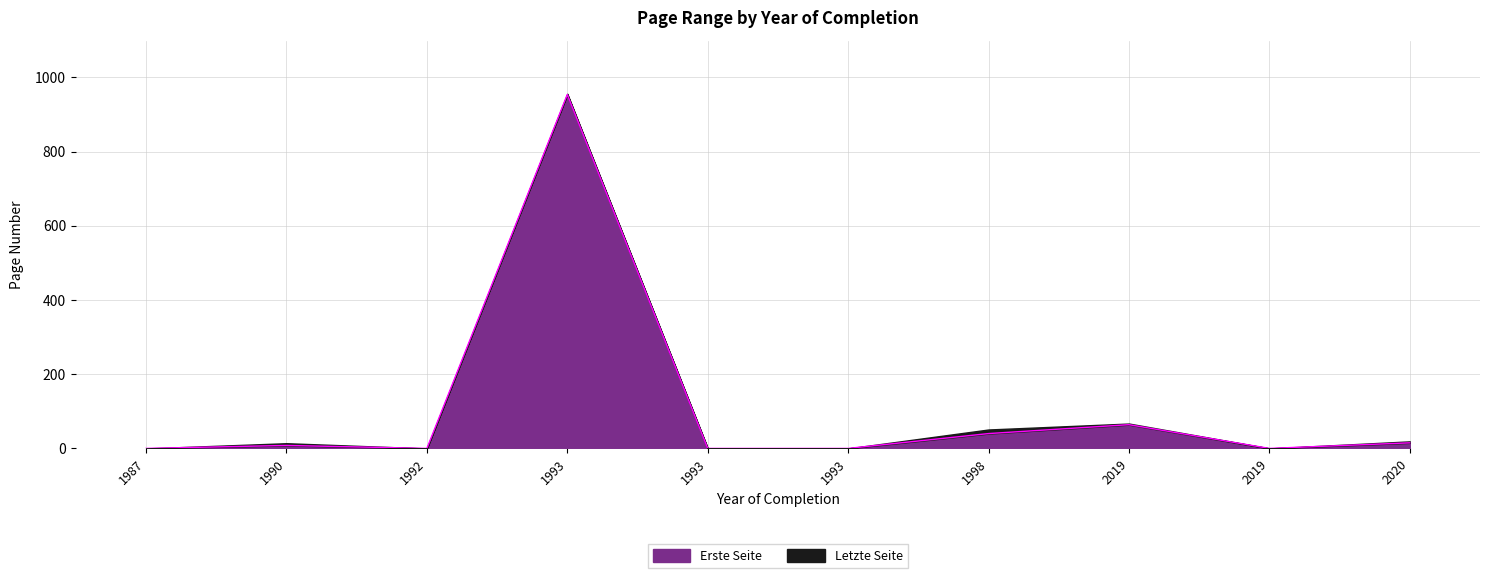

Reading right to left, what are all the values shown in this chart?

15	0	64	40	0	0	954	0	8	0